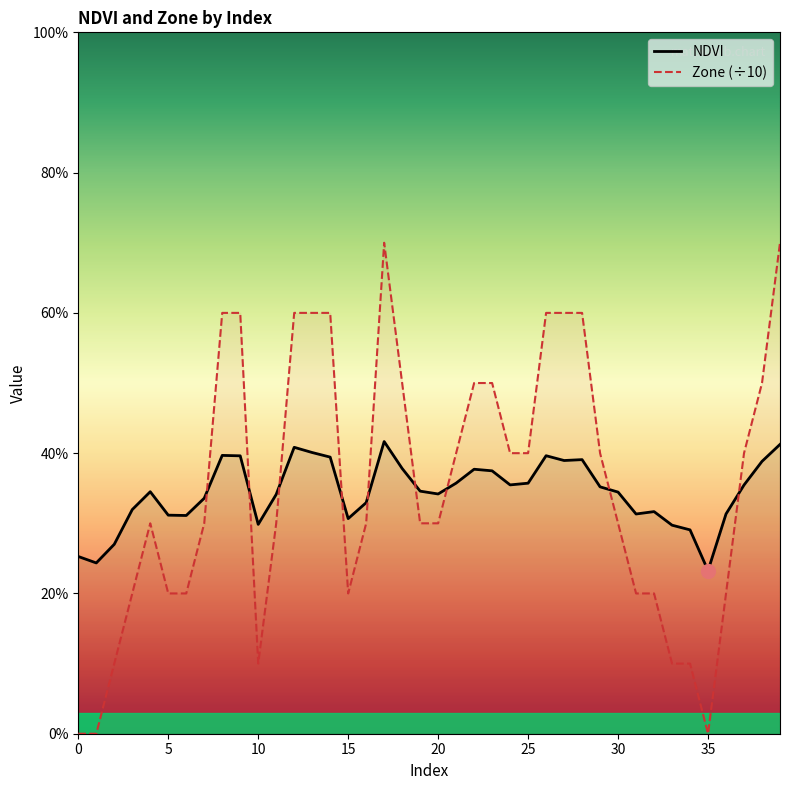

How many times do NDVI and Zone (÷10) cross each other?

9